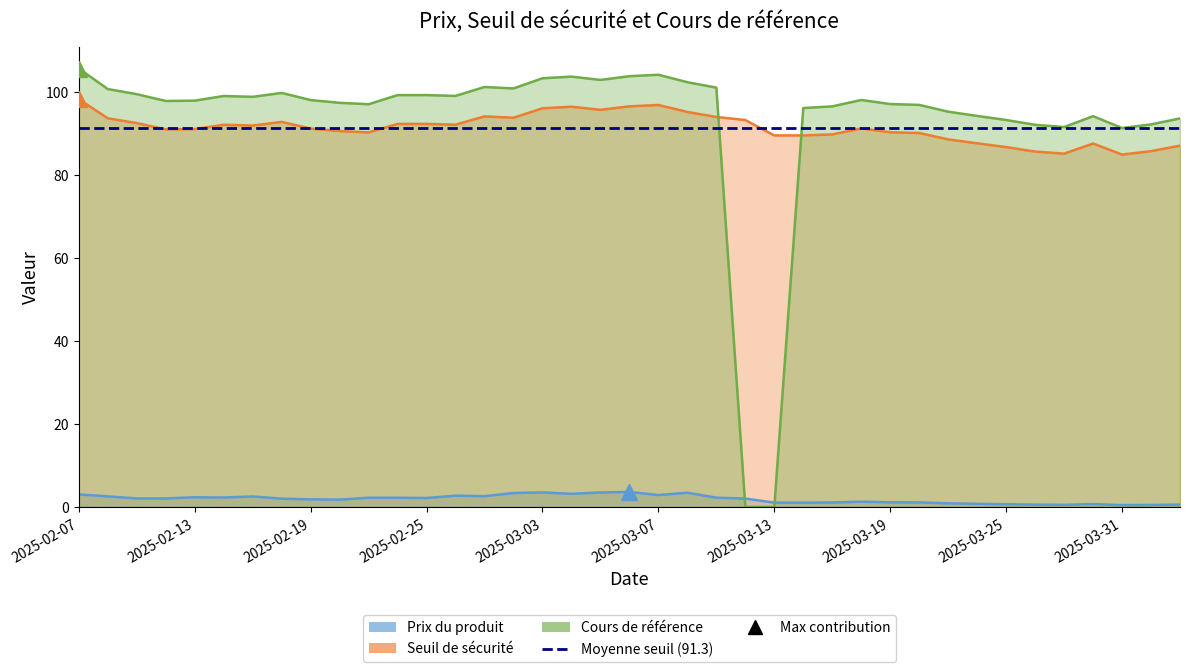

In Cours de référence, how many points are lower than both neighbors (excluding endpoints)?

8